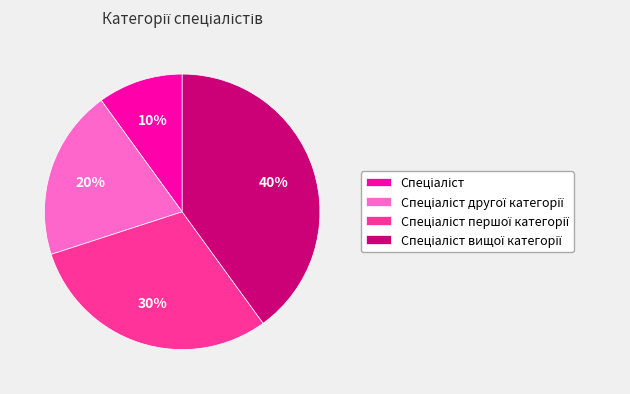

Is there a majority slice in this chart?

No